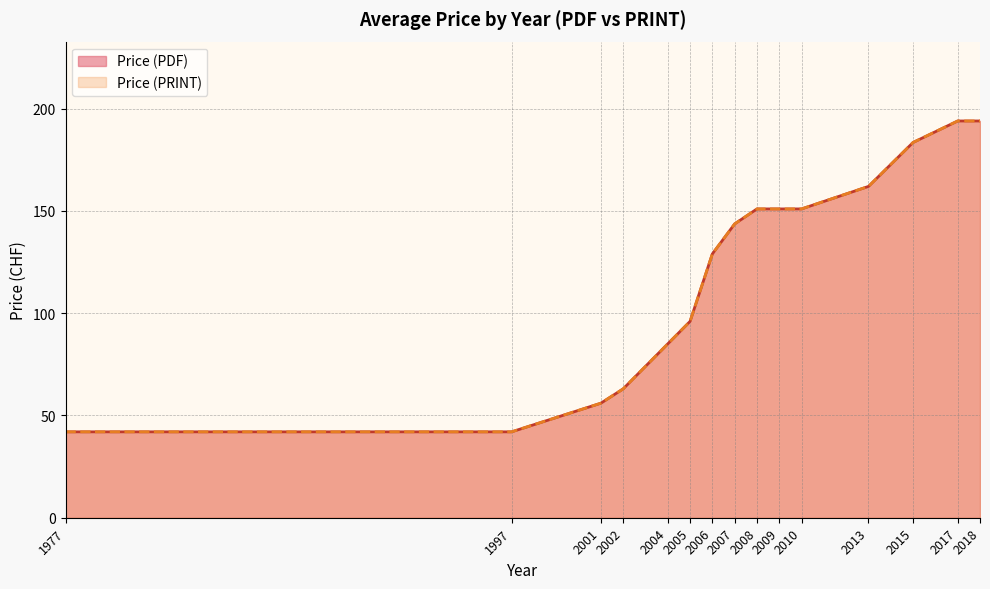

At which label does Price (PDF) first exceed 129?

2007